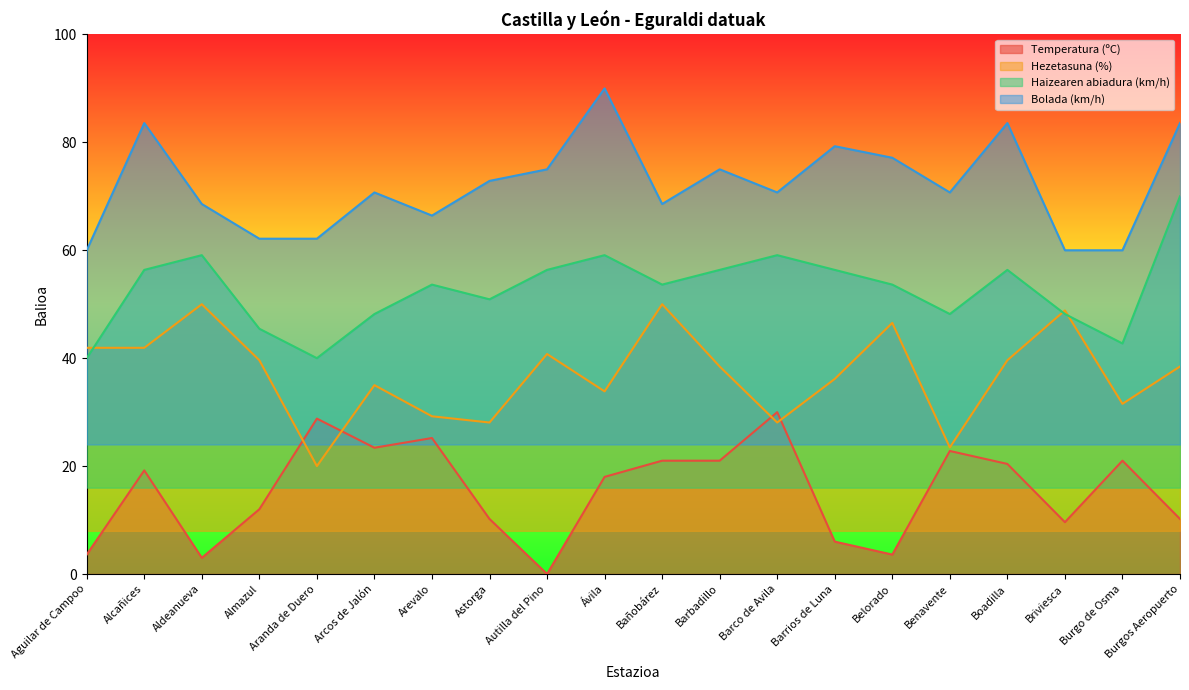

True or false: Hezetasuna (%) and Bolada (km/h) intersect in this chart.

False